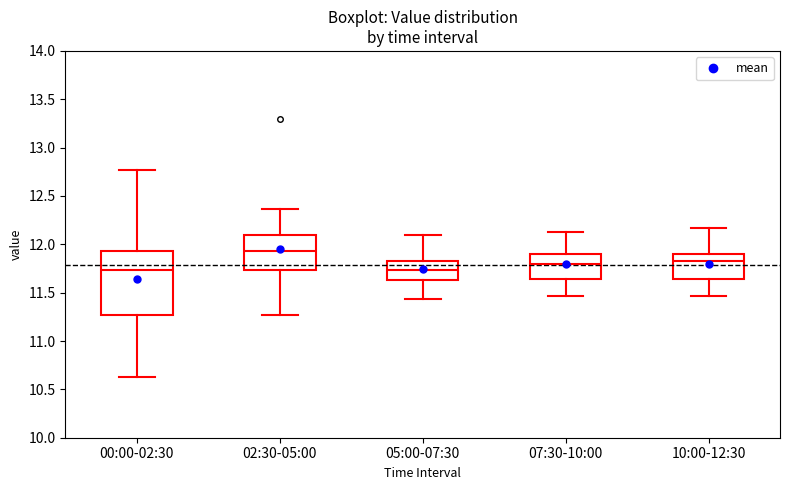

Reading left to right, transcribe this box plot: for each box, give where its median line is, the range the box spans, and where its two whiskers end, as read against the y-axis. The values are not printed on the chart, so give them approximately, as read against the axis.

00:00-02:30: median 11.75, box 11.25 to 11.95, whiskers 10.65 to 12.75
02:30-05:00: median 11.95, box 11.75 to 12.10, whiskers 11.25 to 12.35
05:00-07:30: median 11.75, box 11.65 to 11.85, whiskers 11.45 to 12.10
07:30-10:00: median 11.80, box 11.65 to 11.90, whiskers 11.45 to 12.15
10:00-12:30: median 11.85, box 11.65 to 11.90, whiskers 11.45 to 12.15